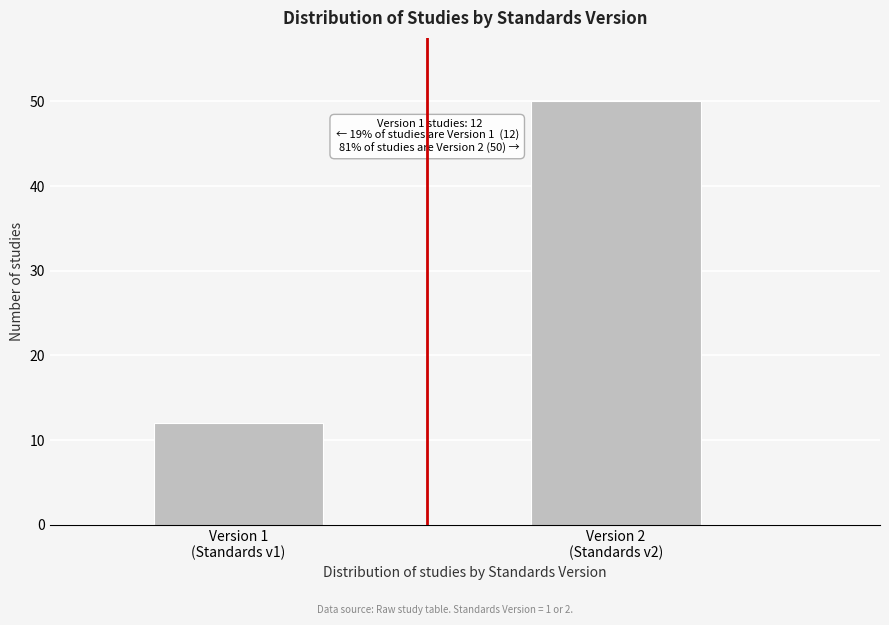

Reading left to right, what are all the values shown in this chart?

12	50